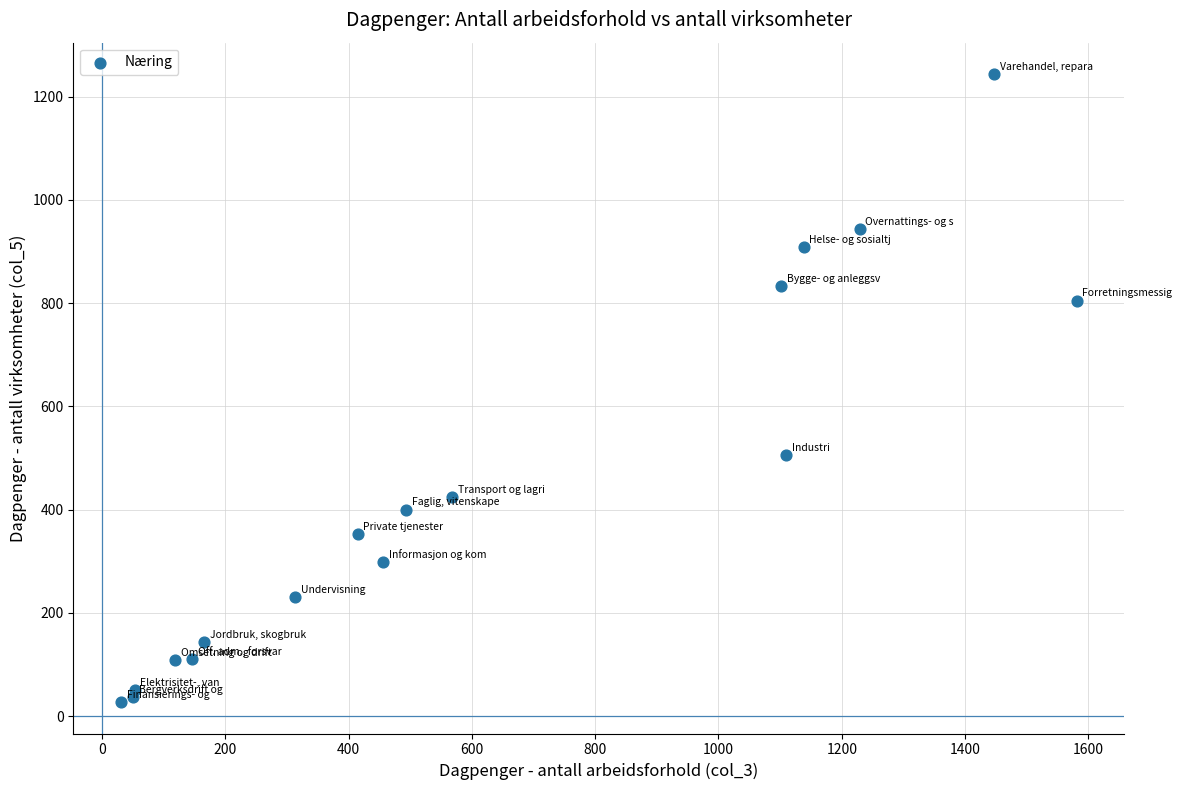

What Y value in the scatter plot is closest to 635?

505